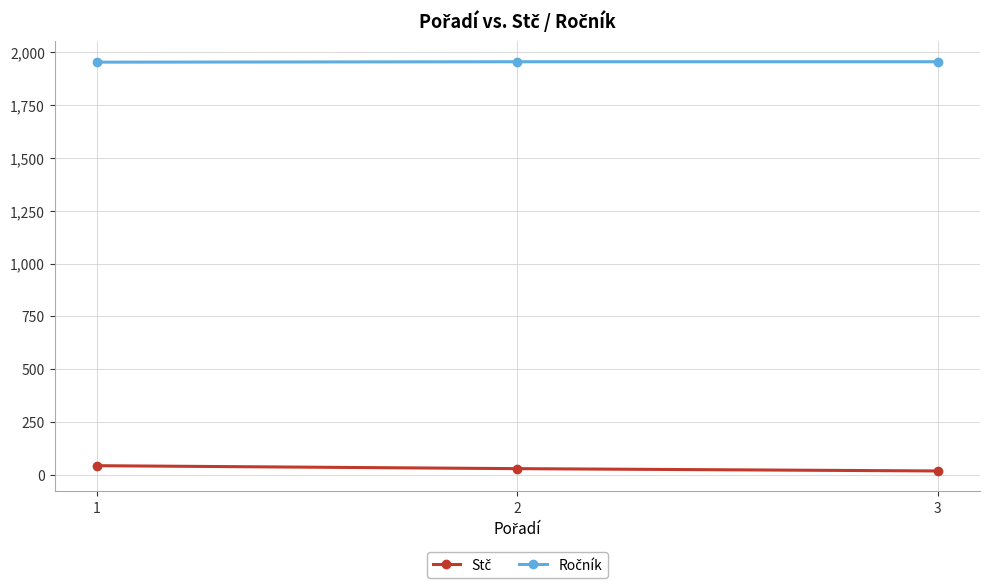

At how many categories does at least one series exceed 1010?

3